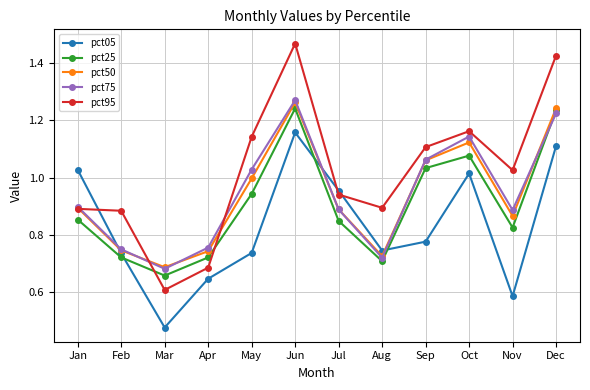

True or false: pct75 has a value of 1.8 at Jun.

False